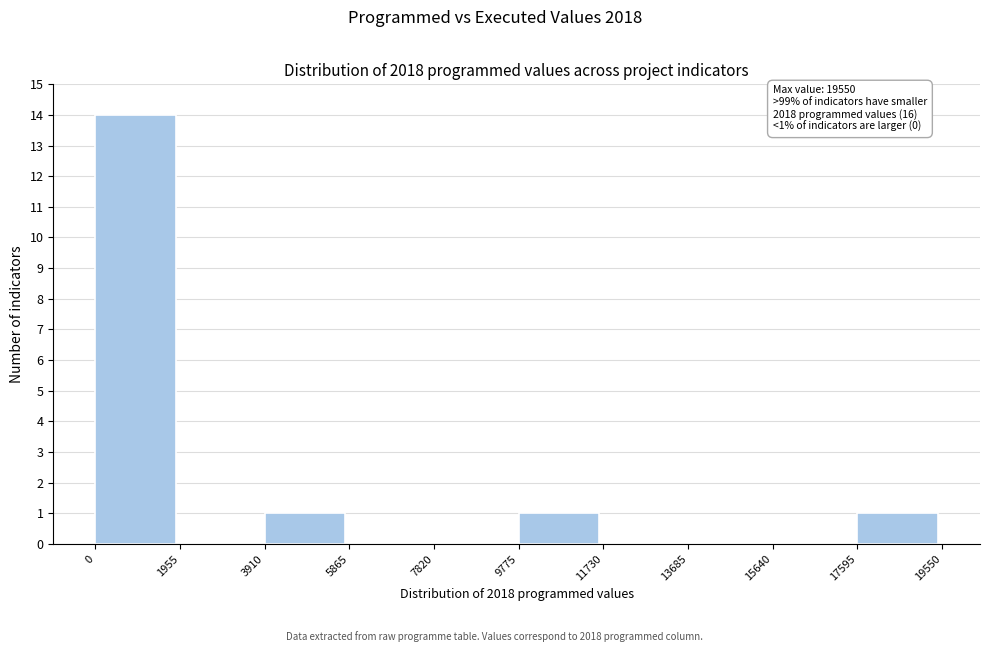

Over which range of the x-axis is the bar tallest?

0 to 1955